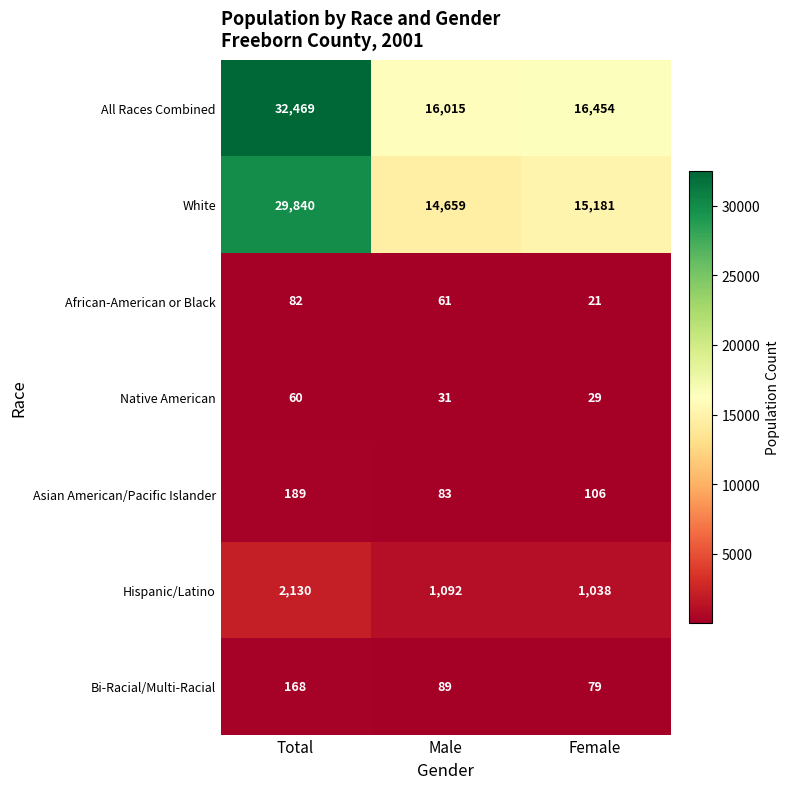

What is the lowest value of the Asian American/Pacific Islander series?

83